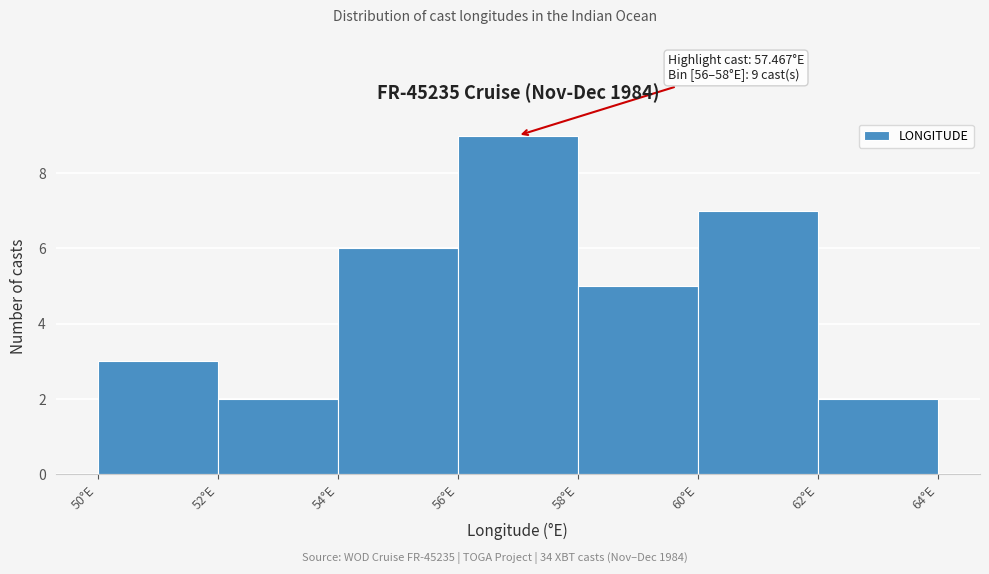

Which range on the x-axis has the tallest bar?

56 to 58